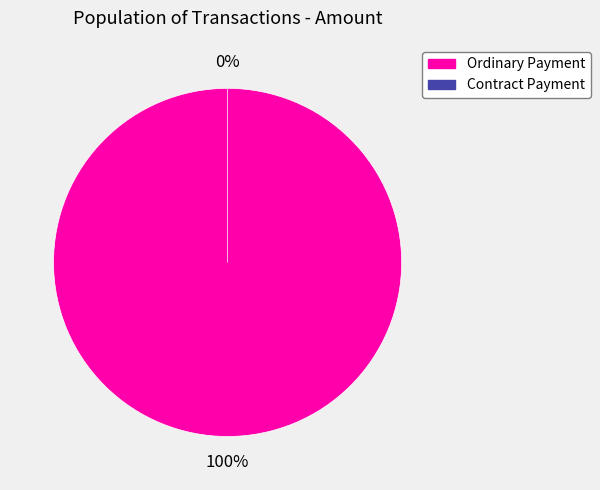

Rank the categories by value from lowest to highest.

Contract Payment, Ordinary Payment